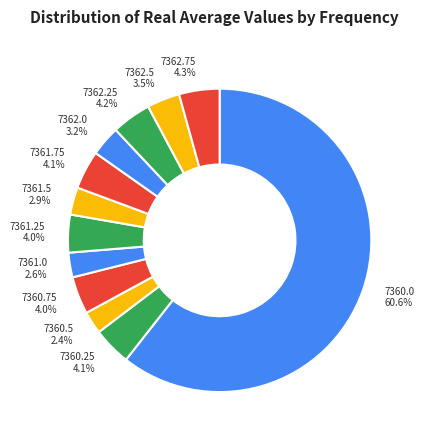

Combined, do 7360.5 and 7360.75 account for over 50%?

No